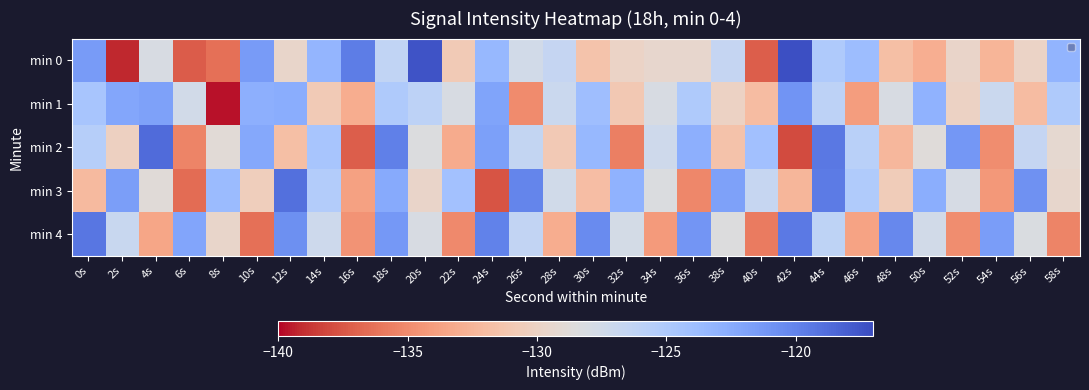

Between 42s and 0s, which is larger?

42s